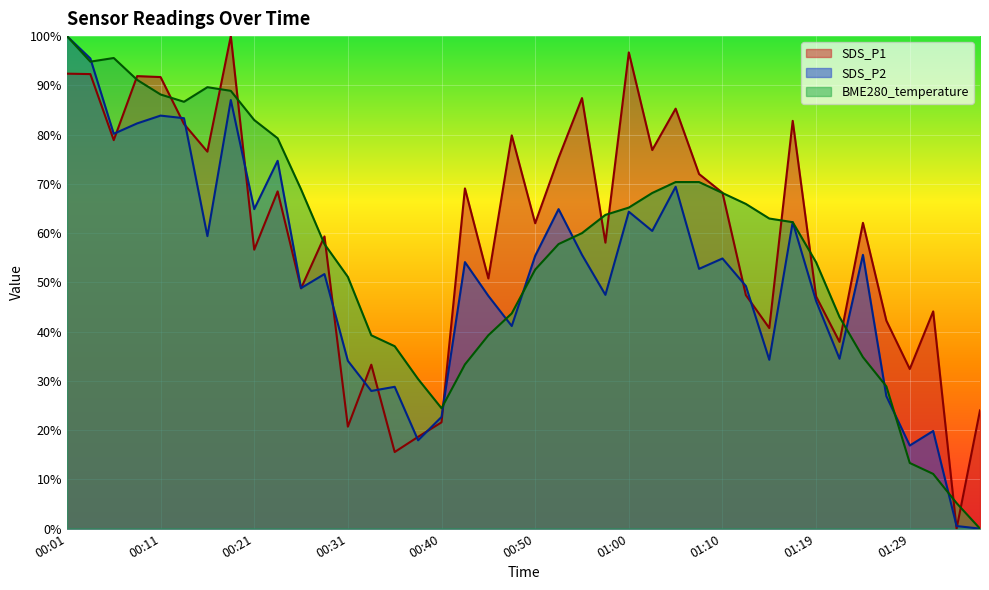

What is the label of the 24th point from the right?

00:40